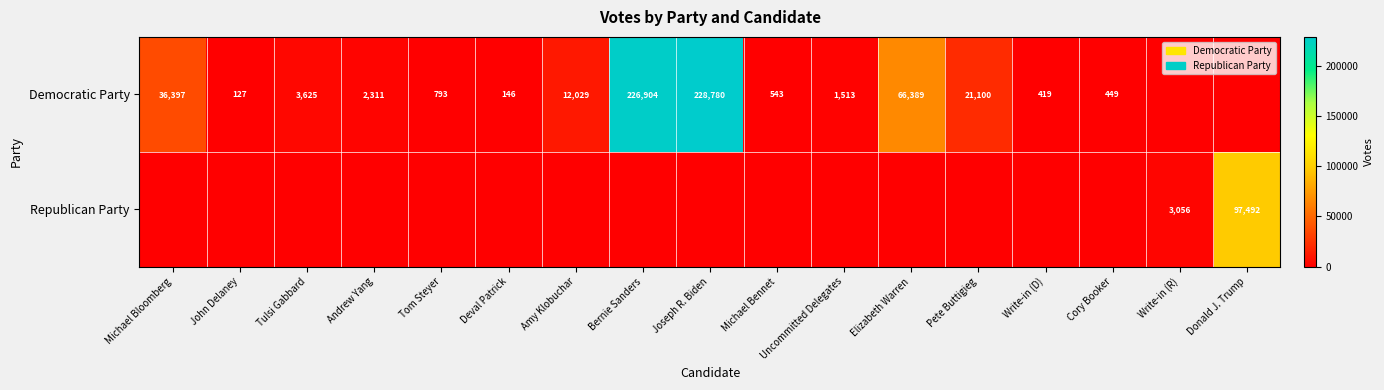

At how many categories does at least one series exceed 130479?

2